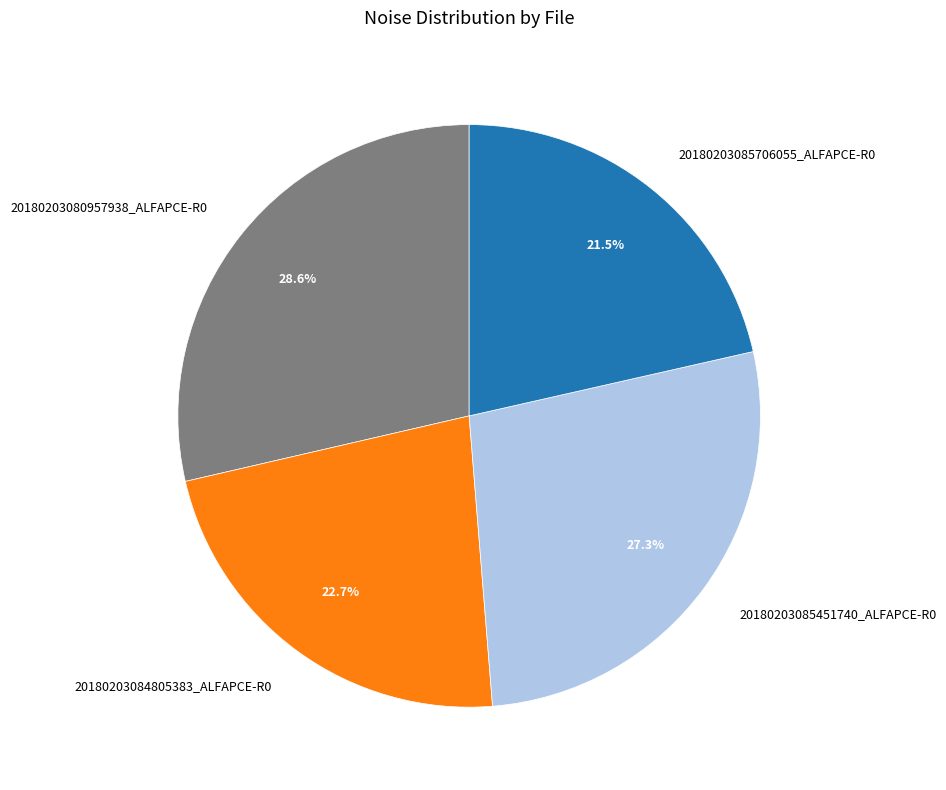

Which slice is the smallest?

20180203085706055_ALFAPCE-R0